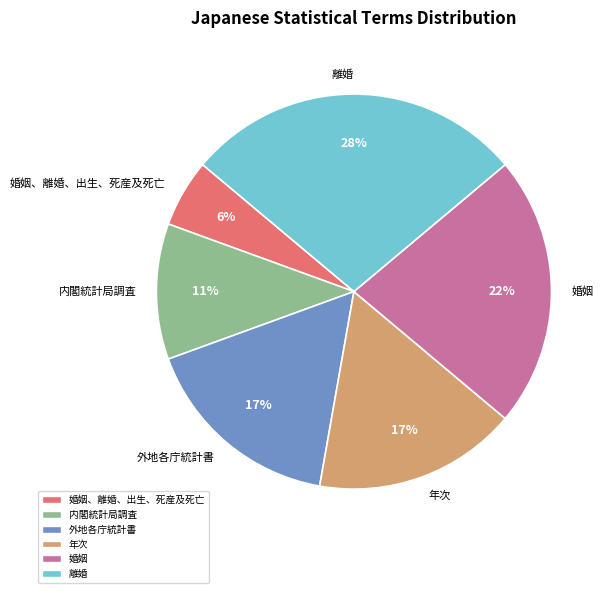

How many segments does this pie chart have?

6